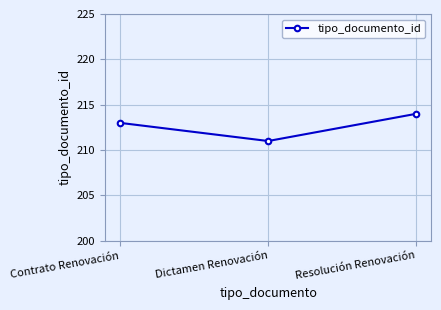

What is the label of the 3rd point from the left?

Resolución Renovación